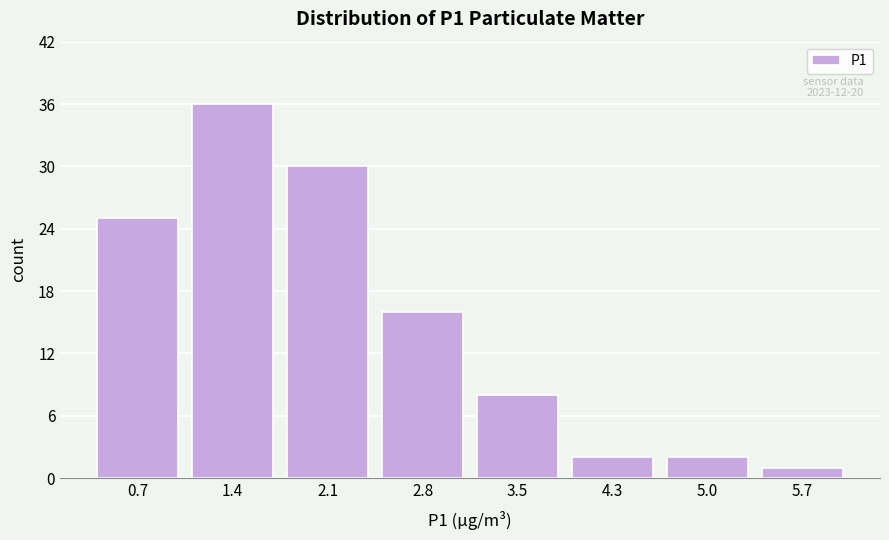

Reading left to right, extract all data points from this chart.

0.7=25	1.4=36	2.1=30	2.8=16	3.5=8	4.3=2	5.0=2	5.7=1